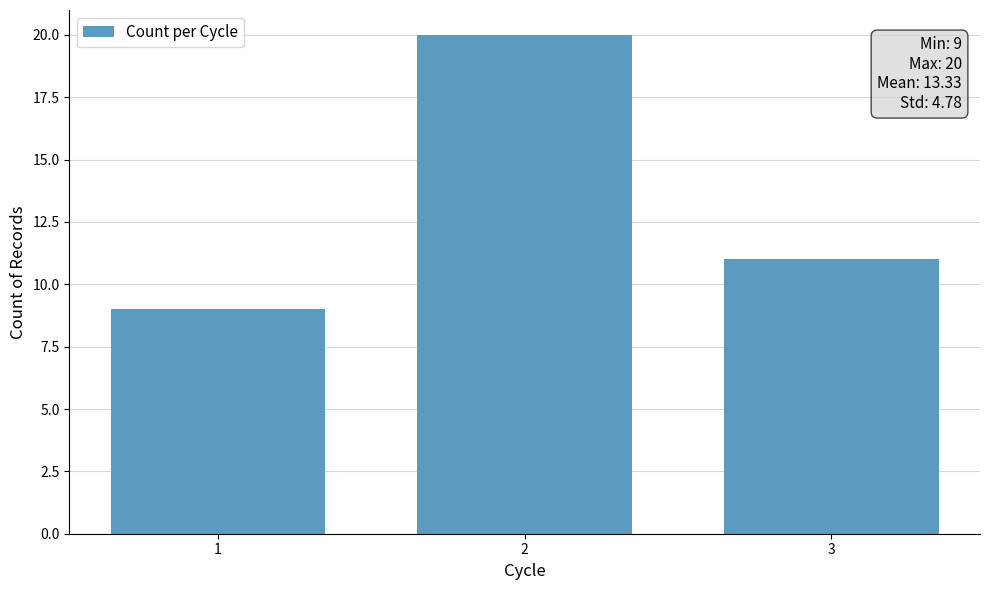

Where is the data nearest to the value 14?

3